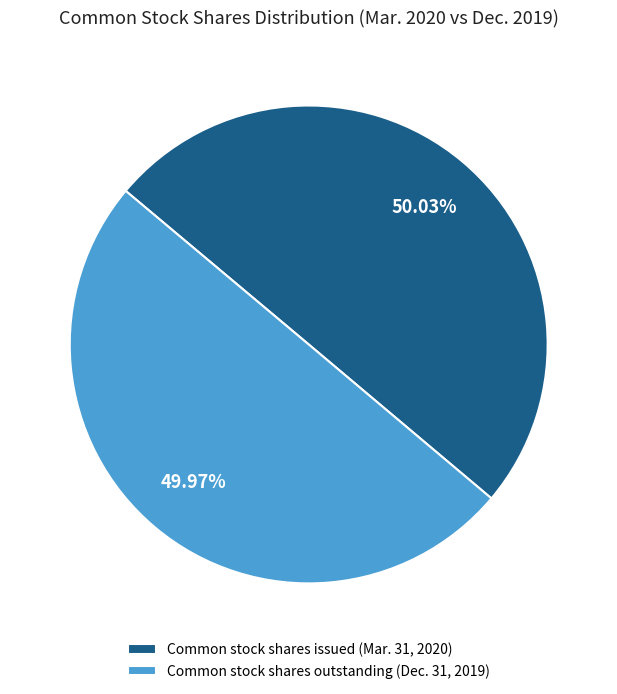

The Common stock shares issued (Mar. 31, 2020) slice represents 50% of the pie. True or false?

True